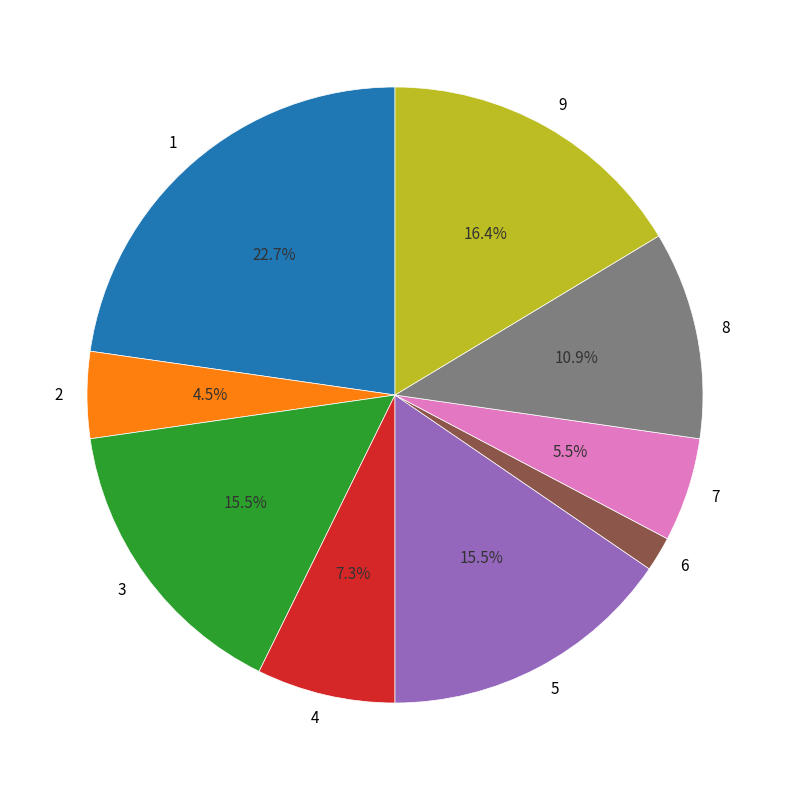

Which category has the smallest portion of the pie?

6